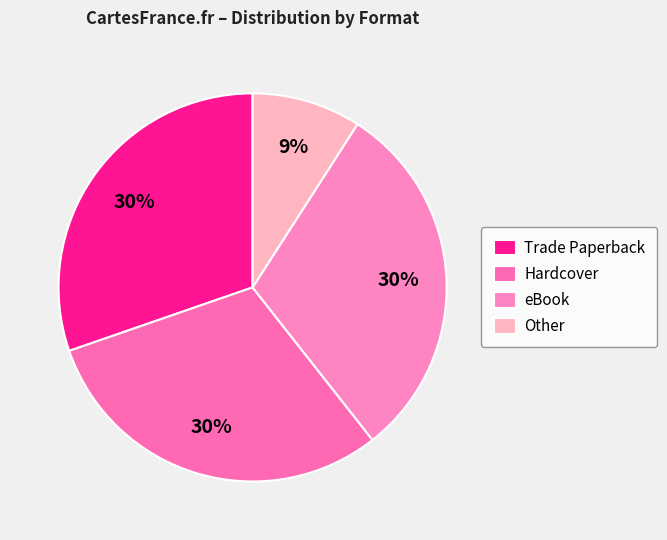

Do Trade Paperback and eBook together represent more than half of the pie?

Yes